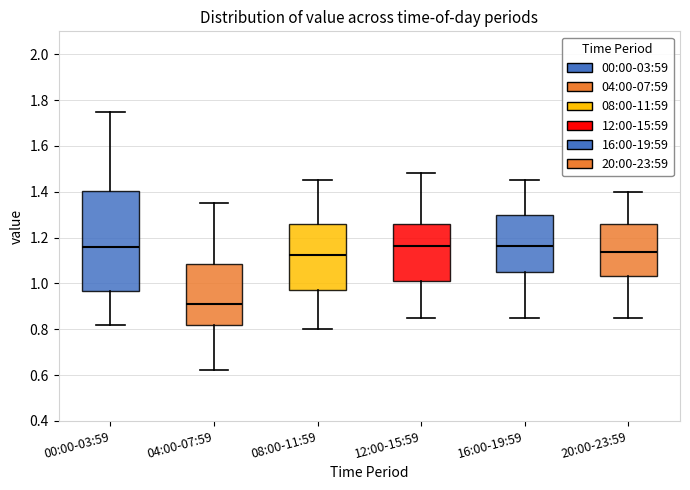

Reading left to right, read every box against the y-axis: the position of its median line, the range the box covers, and the ends of its whiskers. The values are not printed on the chart, so give them approximately, as read against the axis.

00:00-03:59: median 1.16, box 0.96 to 1.40, whiskers 0.82 to 1.76
04:00-07:59: median 0.92, box 0.82 to 1.08, whiskers 0.62 to 1.36
08:00-11:59: median 1.12, box 0.98 to 1.26, whiskers 0.80 to 1.46
12:00-15:59: median 1.16, box 1.02 to 1.26, whiskers 0.86 to 1.48
16:00-19:59: median 1.16, box 1.06 to 1.30, whiskers 0.86 to 1.46
20:00-23:59: median 1.14, box 1.04 to 1.26, whiskers 0.86 to 1.40